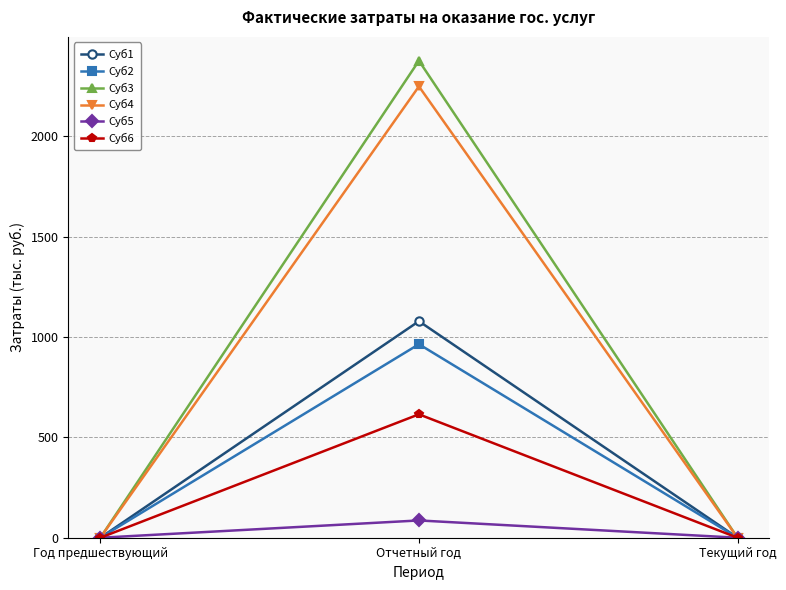

How many series are shown in this chart?

6